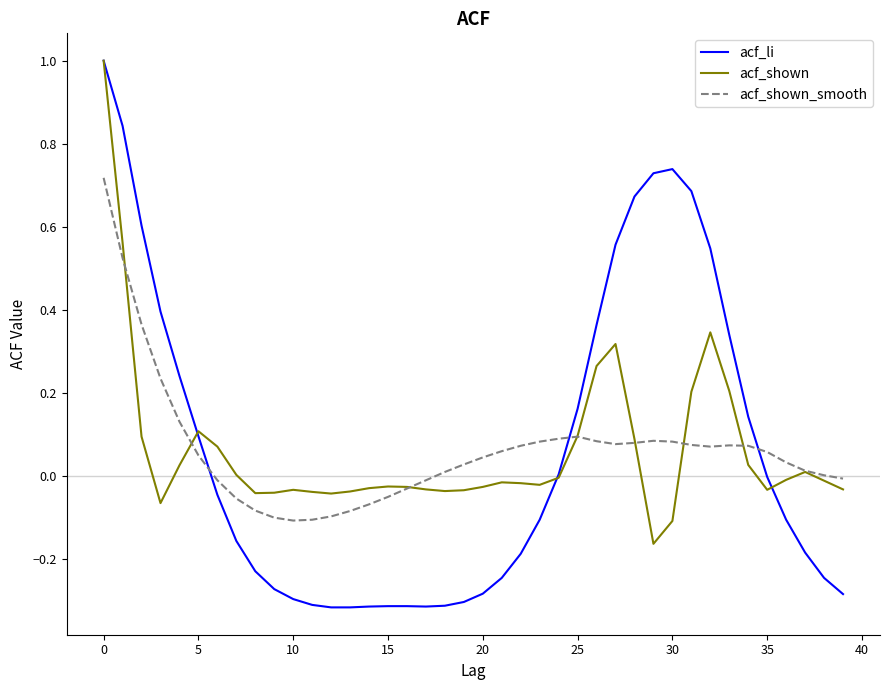

Which series has the largest range (max minus min)?

acf_li